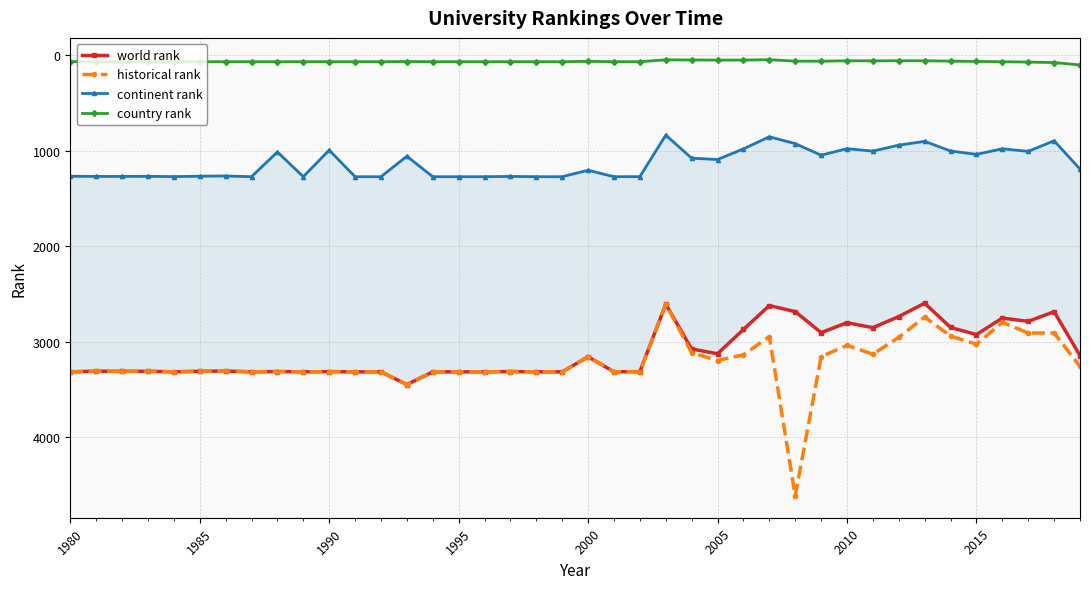

Rank the series by their maximum value, from lowest to highest.

country rank, continent rank, world rank, historical rank